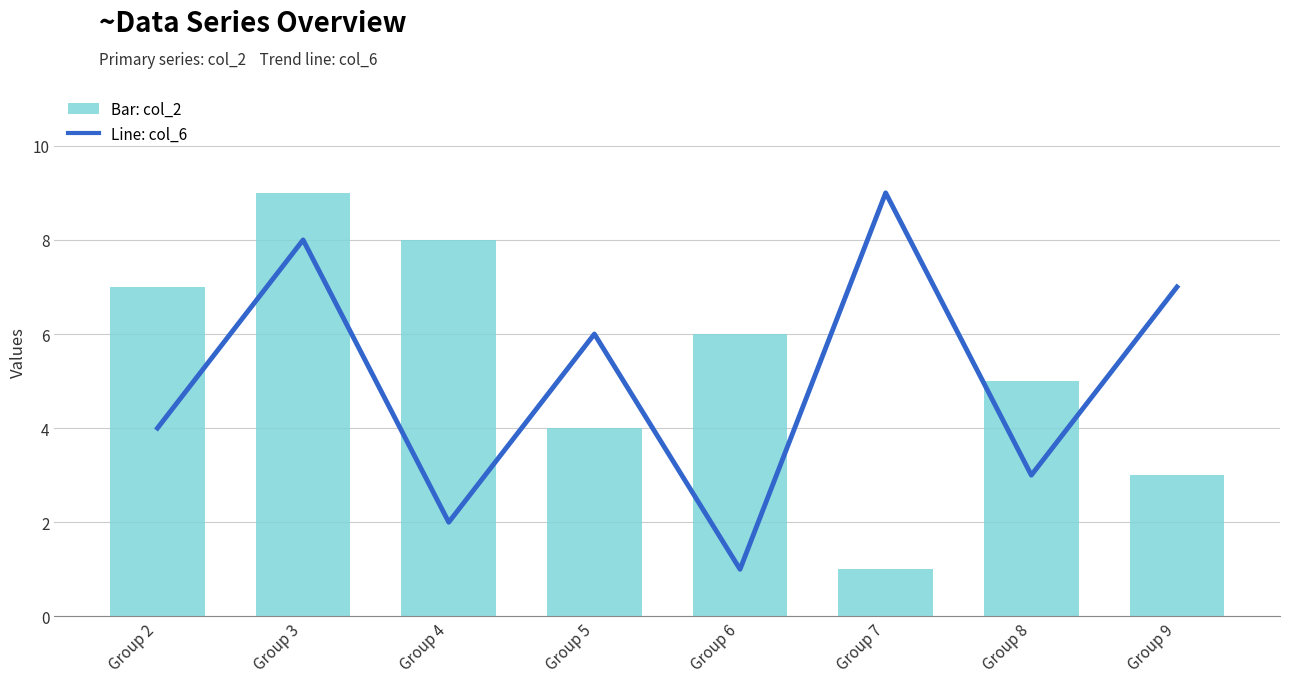

True or false: col_6 has a value of 2 at Group 8.

False